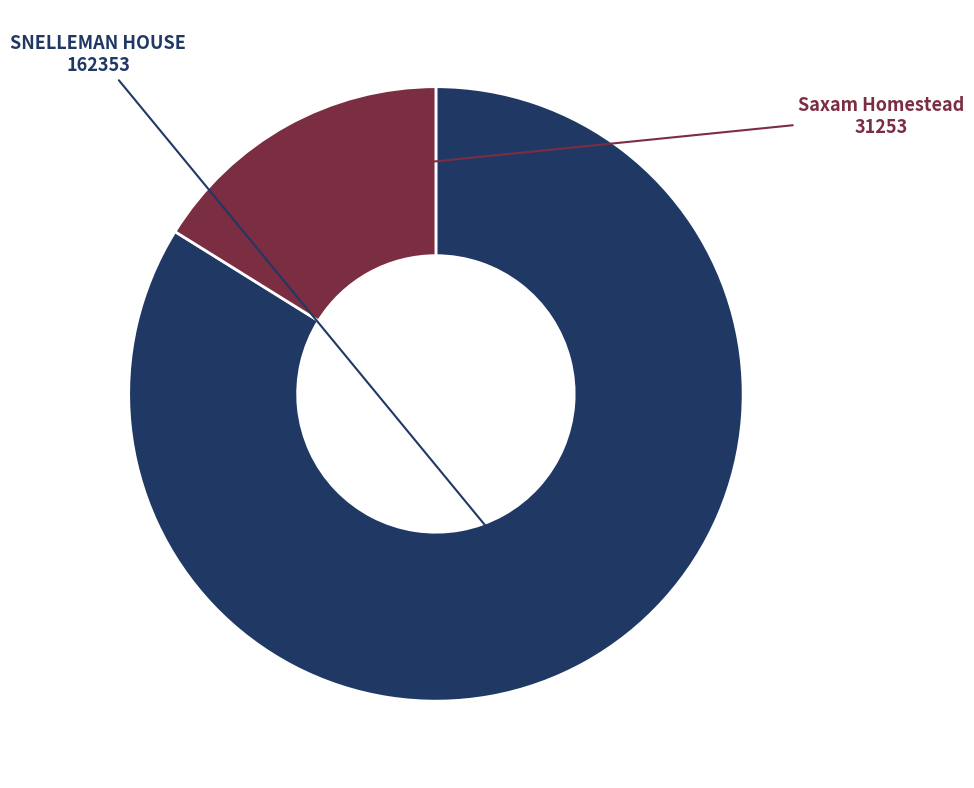

Is the sum of Saxam Homestead and SNELLEMAN HOUSE greater than half?

Yes